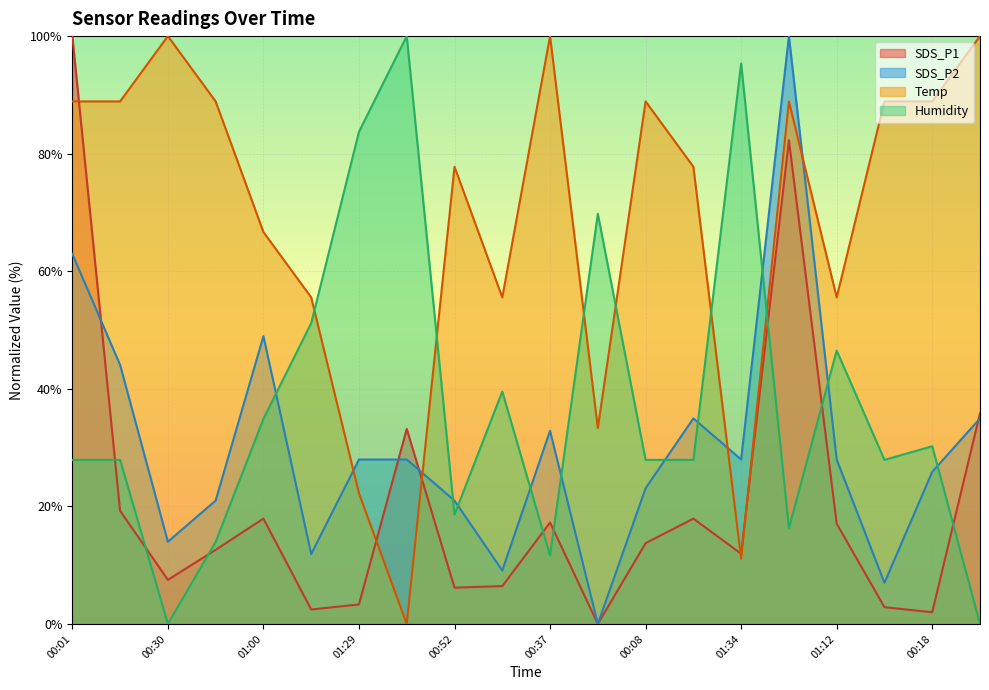

Rank the series by their average value, from lowest to highest.

SDS_P1, SDS_P2, Humidity, Temp